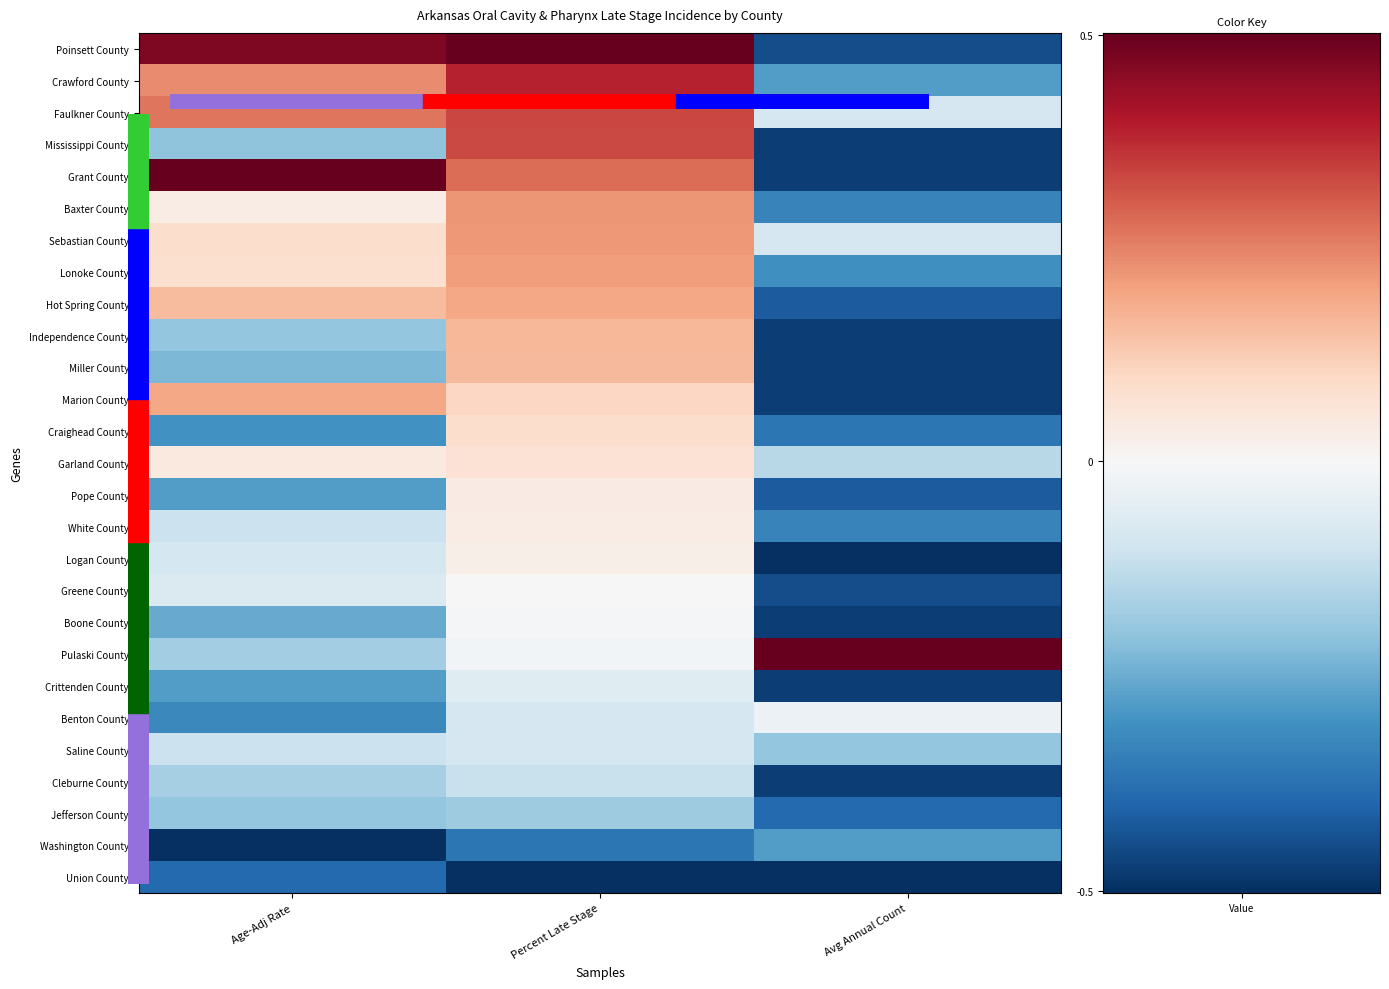

What is the spread (max minus min) of values at Percent Late Stage?

1.0